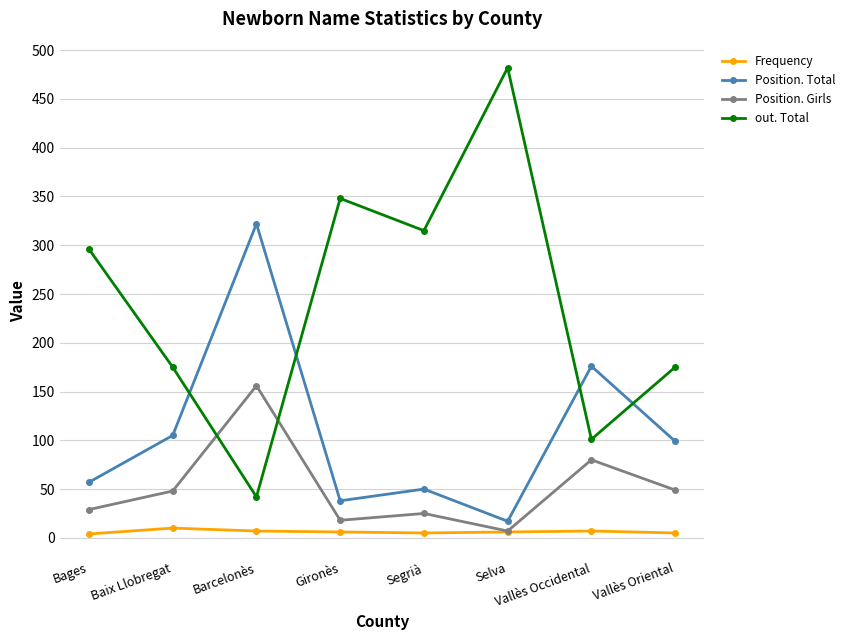

Which series changed the most between Gironès and Segrià?

out. Total